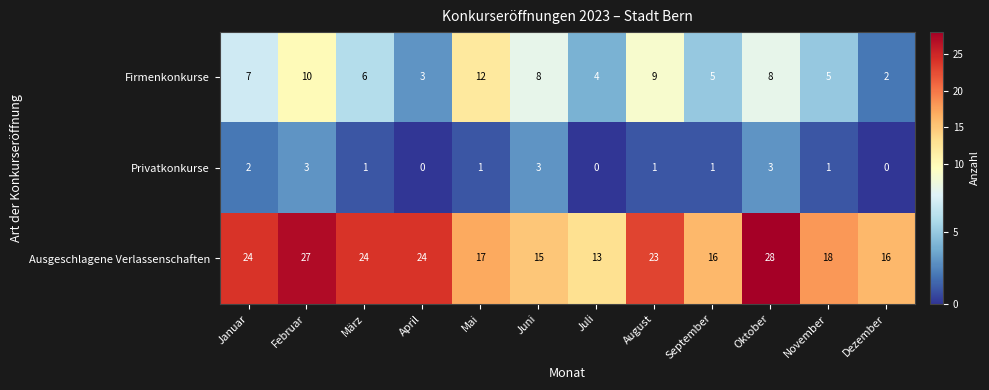

Rank the series by their maximum value, from highest to lowest.

Ausgeschlagene Verlassenschaften, Firmenkonkurse, Privatkonkurse